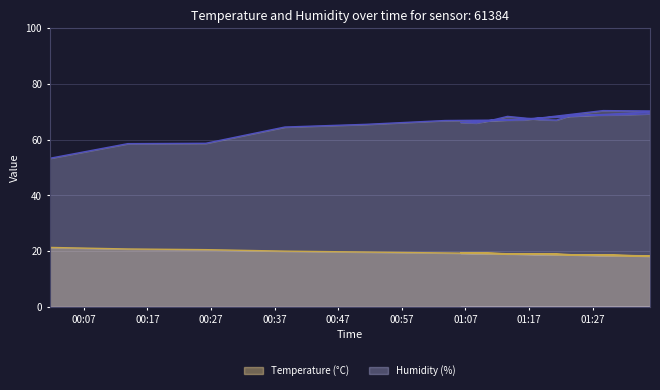

What is the difference between the second highest and minimum values in the Temperature (°C) series?

2.6